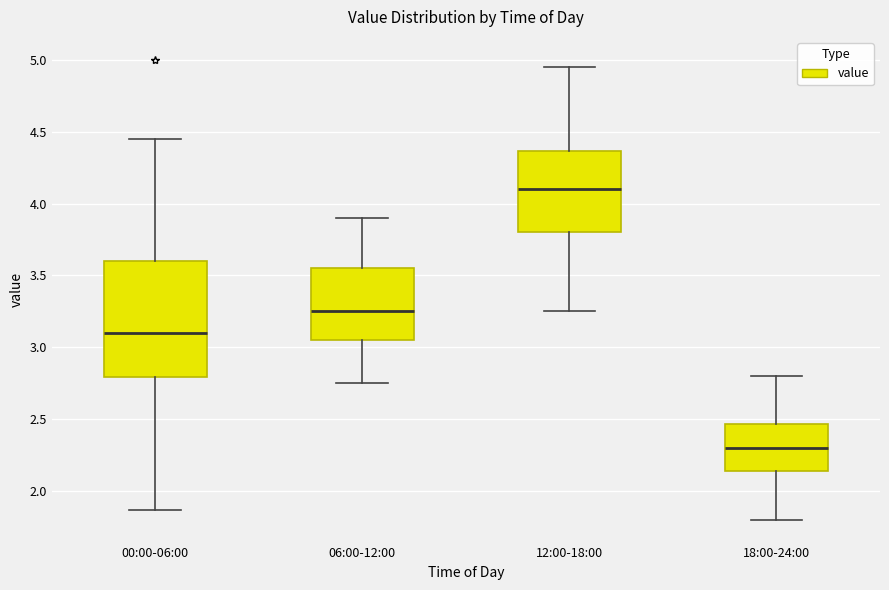

Reading left to right, read every box against the y-axis: the position of its median line, the range the box covers, and the ends of its whiskers. The values are not printed on the chart, so give them approximately, as read against the axis.

00:00-06:00: median 3.10, box 2.80 to 3.60, whiskers 1.85 to 4.45
06:00-12:00: median 3.25, box 3.05 to 3.55, whiskers 2.75 to 3.90
12:00-18:00: median 4.10, box 3.80 to 4.35, whiskers 3.25 to 4.95
18:00-24:00: median 2.30, box 2.15 to 2.45, whiskers 1.80 to 2.80